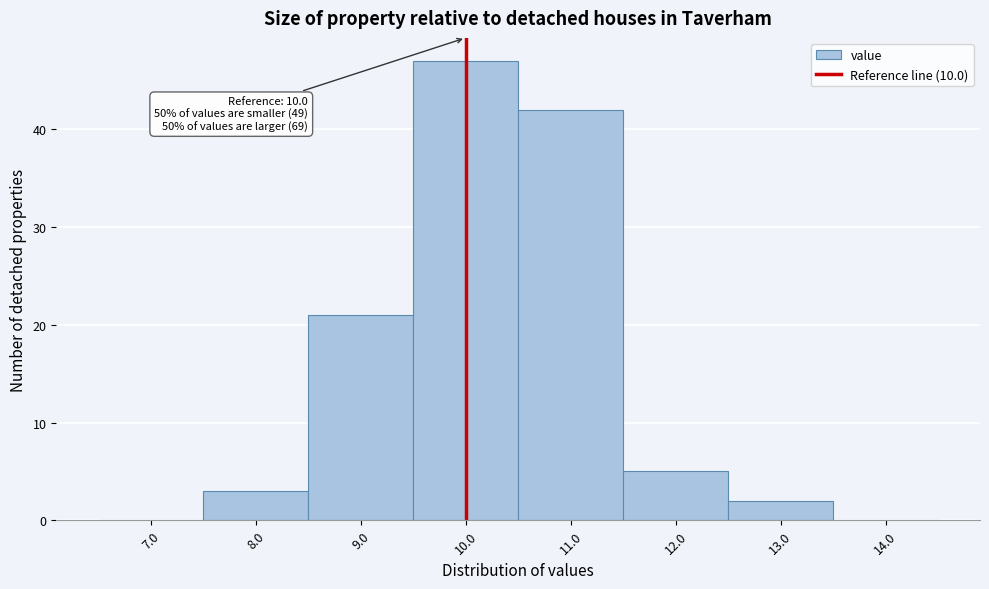

Over which range of the x-axis is the bar tallest?

9.5 to 10.5